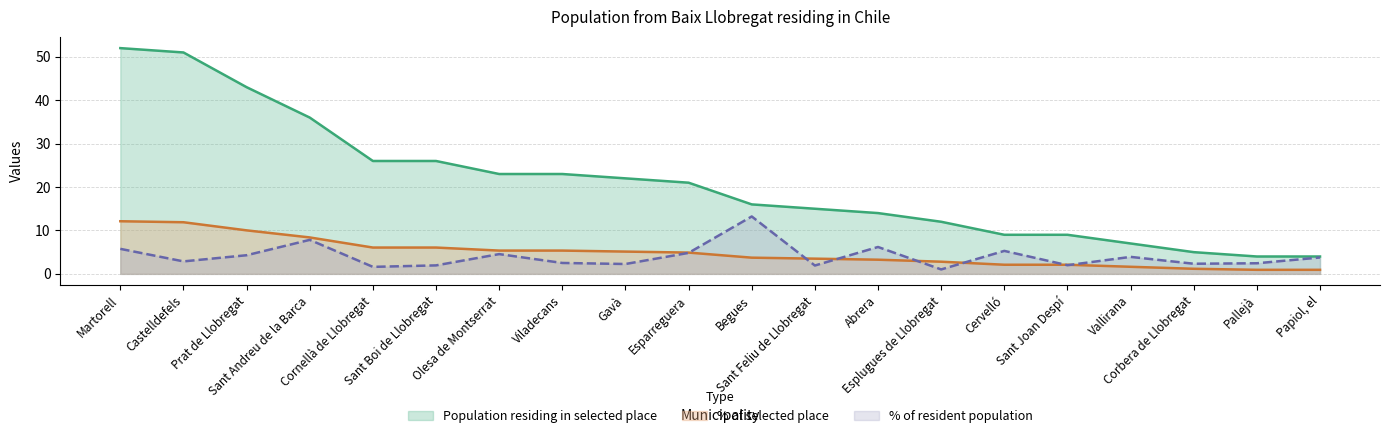

Rank the series by their maximum value, from lowest to highest.

% of selected place, % of resident population, Population residing in selected place